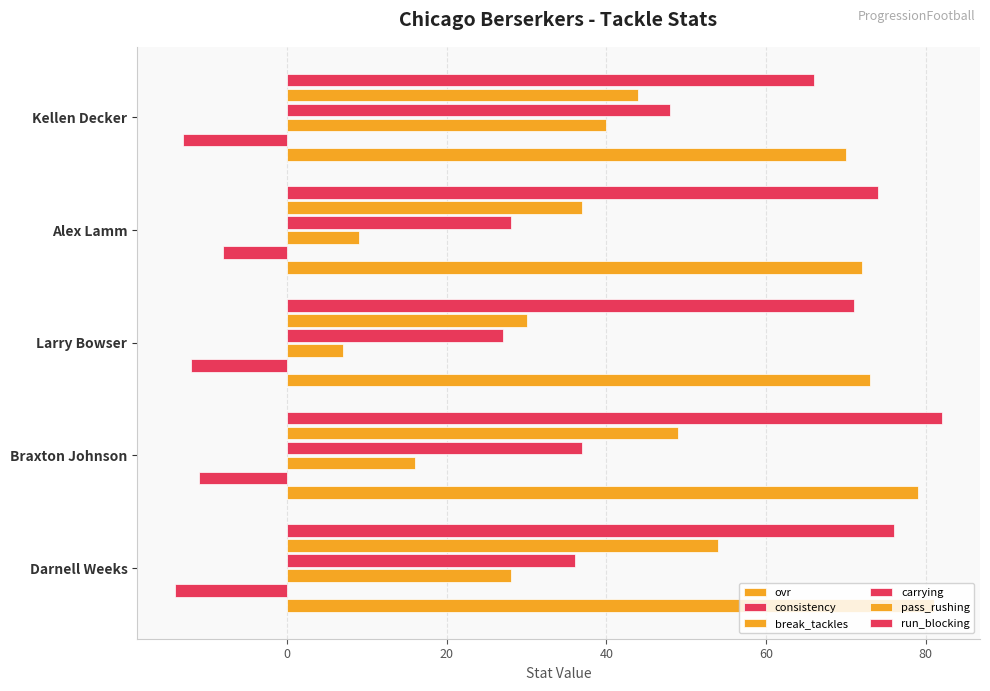

How many values in the break_tackles series are below 16?

2